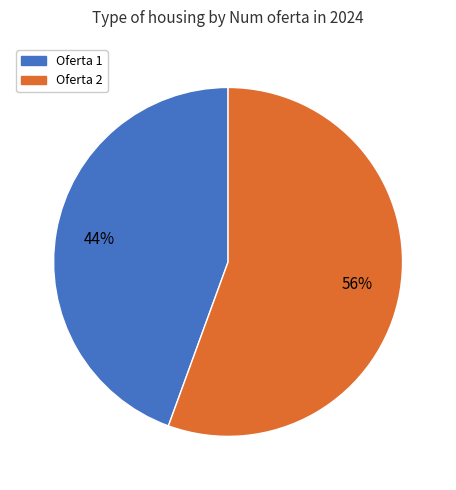

How many segments does this pie chart have?

2